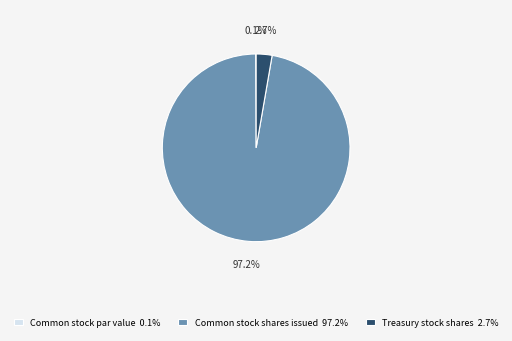

To the nearest percent, what is the difference between the Common stock shares issued and Treasury stock shares slice percentages?

94%